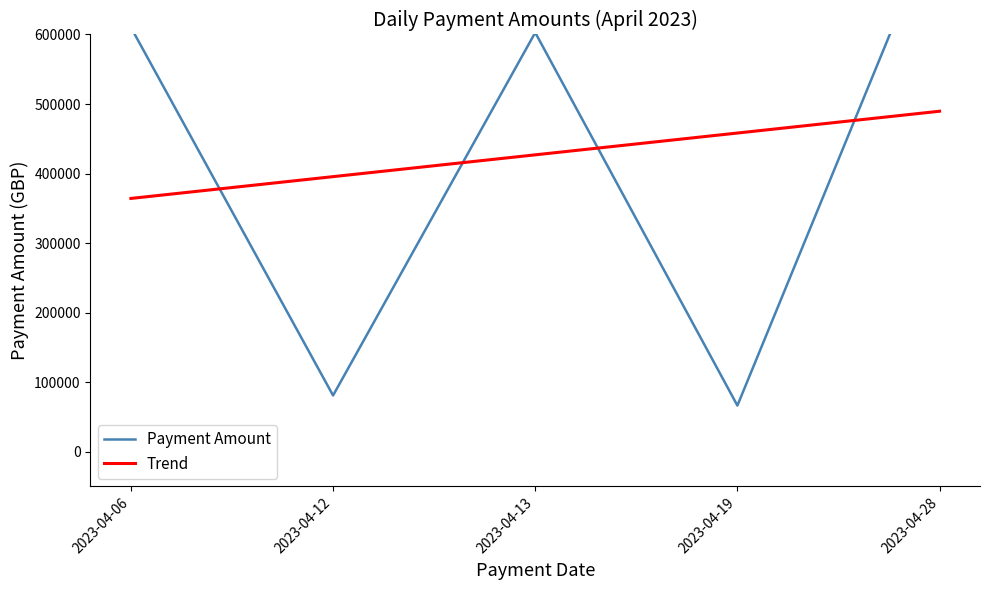

At which category is the sum across all series the highest?

2023-04-28